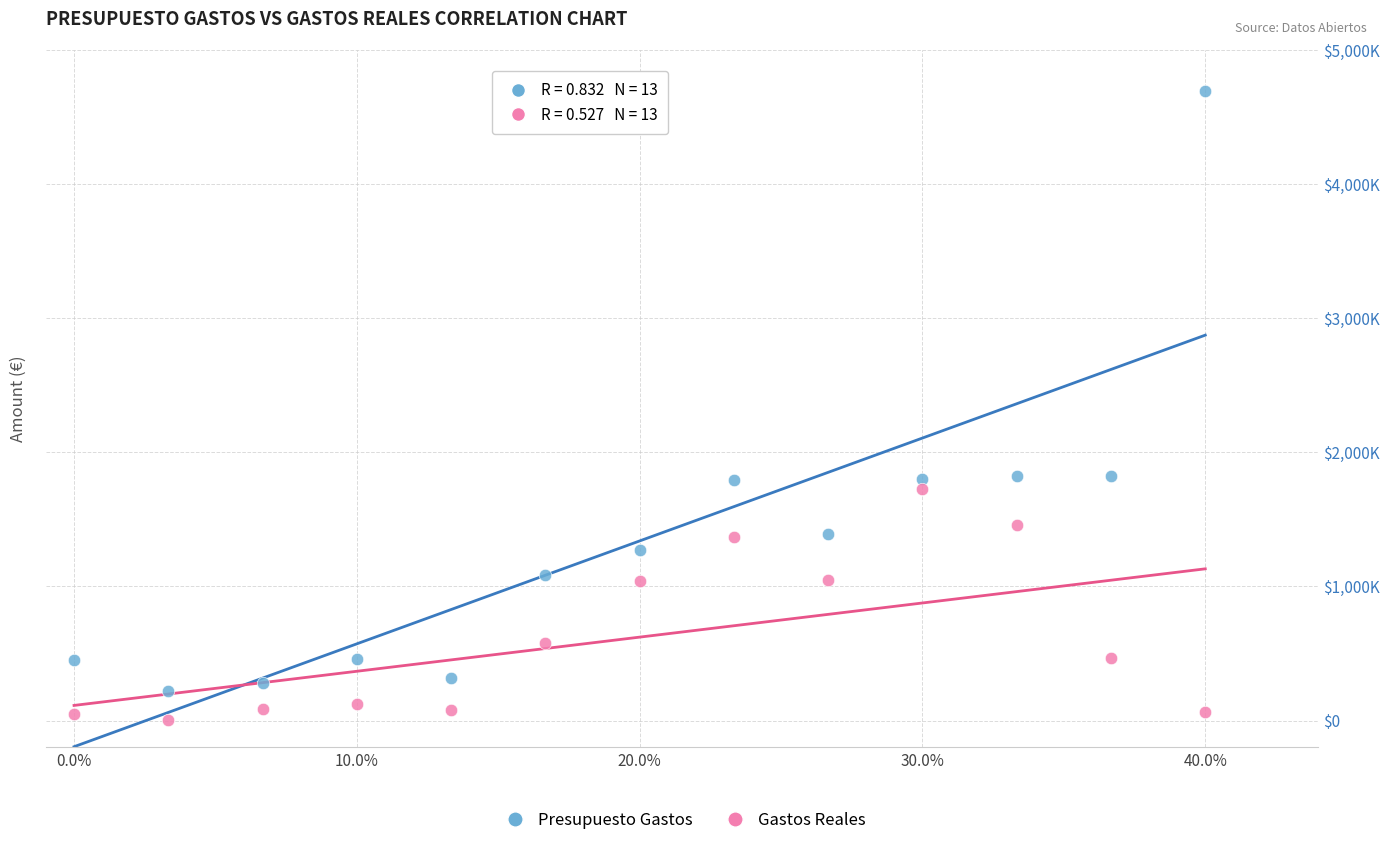

Which series reaches the minimum Y coordinate?

Gastos Reales